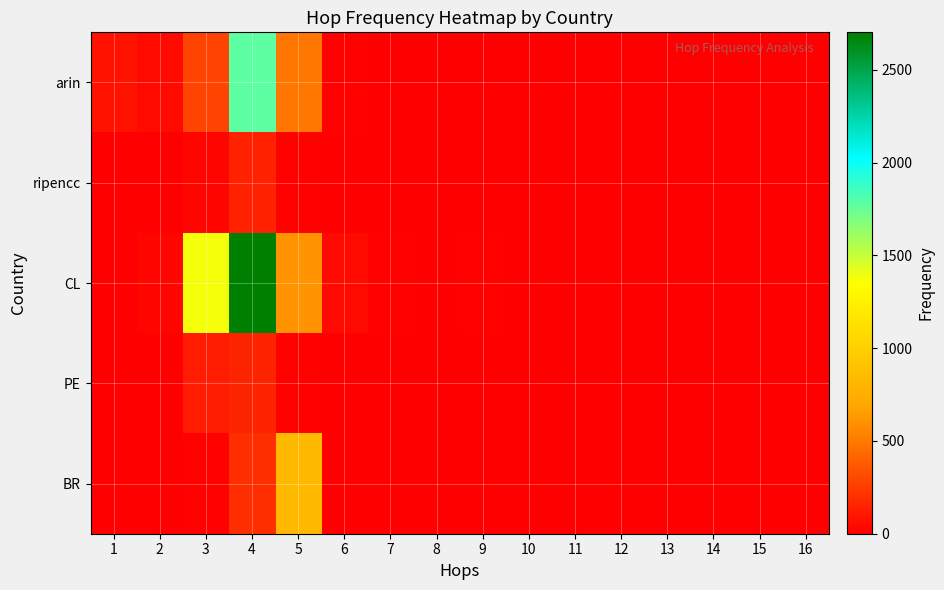

Between 1 and 2, which series saw the biggest shift?

arin